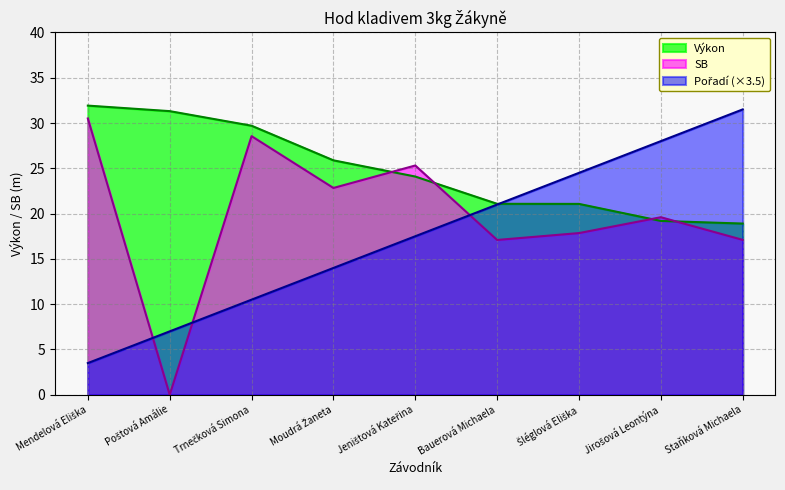

What position from the left is Staňková Michaela?

9